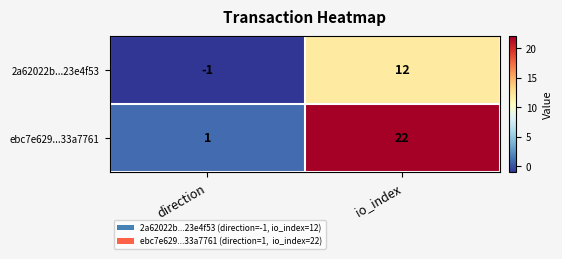

At direction, list the series in order from smallest to largest.

2a62022b...23e4f53, ebc7e629...33a7761